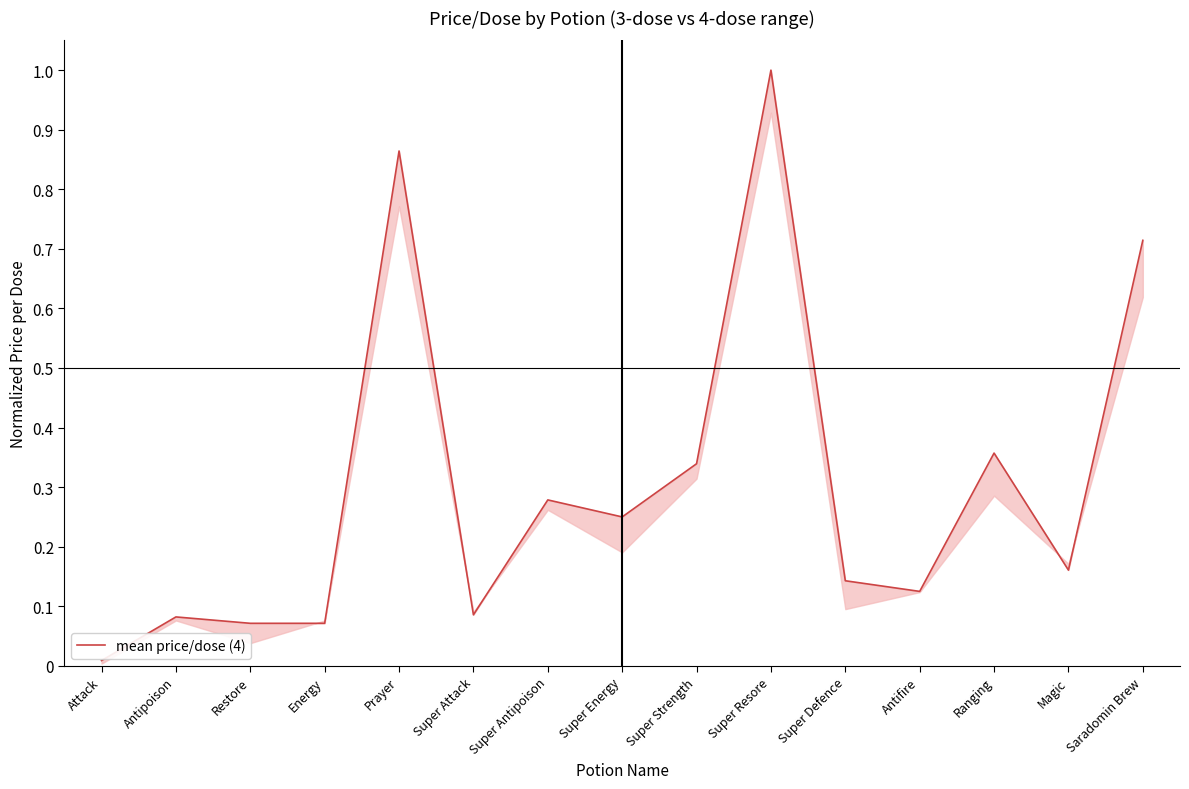

What is the greatest value displayed?

1.0